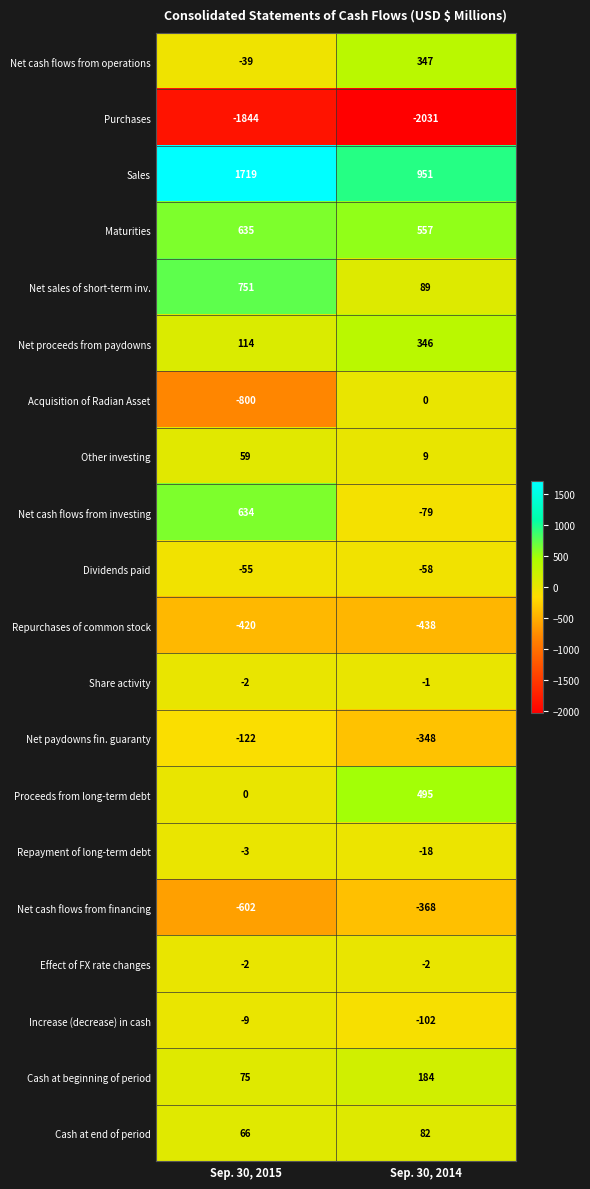

What is the total value across all series at Sep. 30, 2015?

155